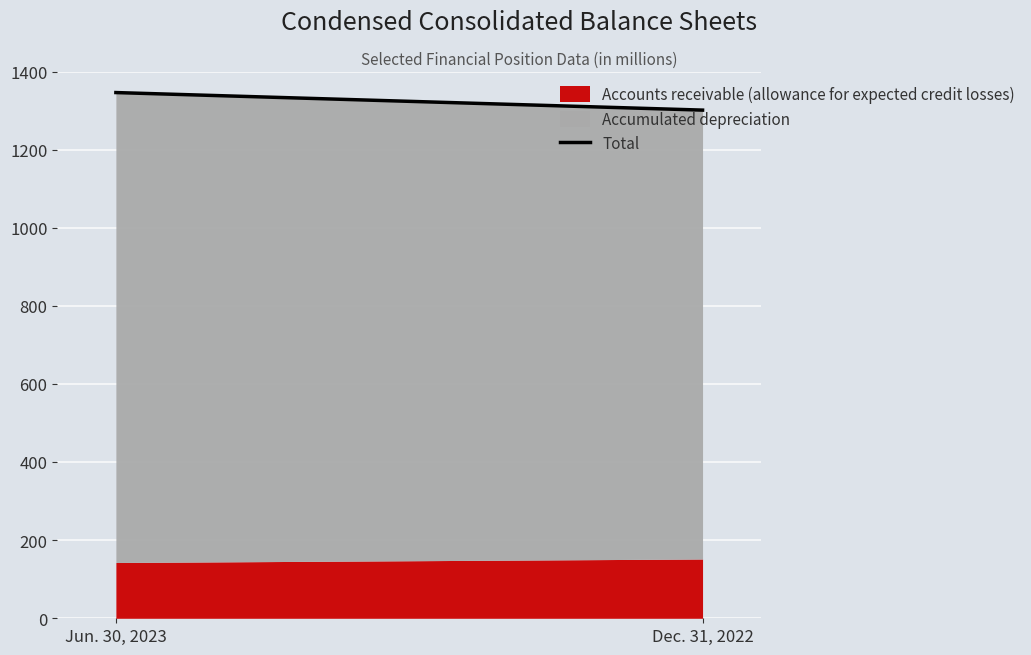

Rank the categories by value from lowest to highest.

Dec. 31, 2022, Jun. 30, 2023